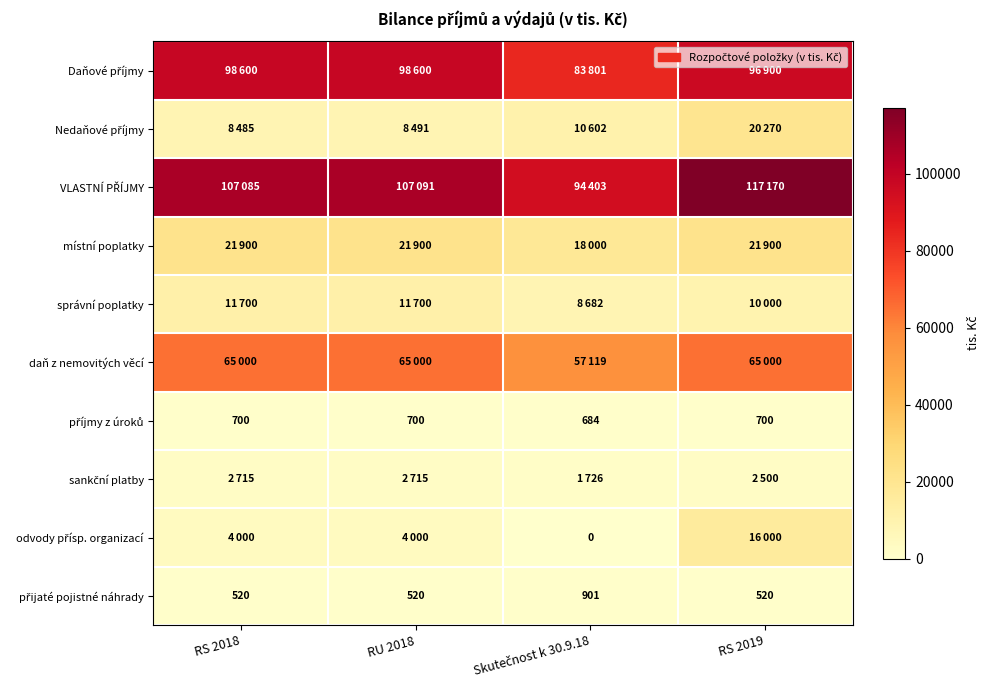

Between RS 2019 and RS 2018, which is larger?

RS 2018